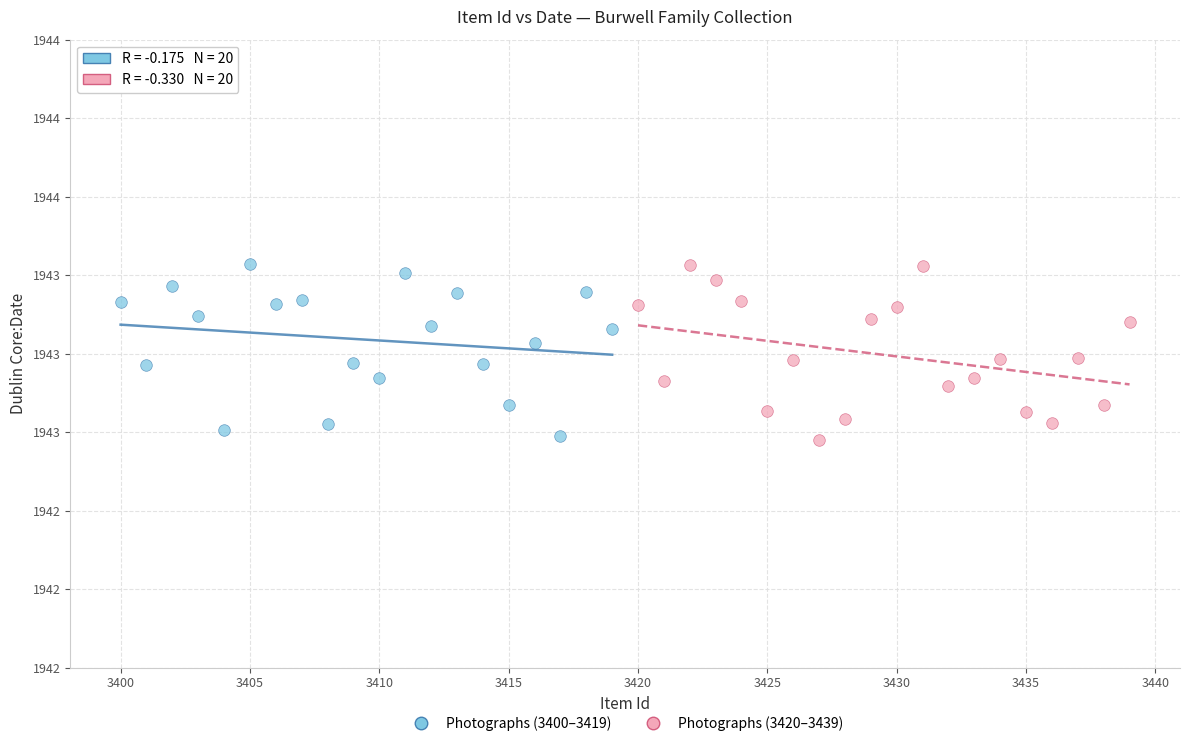

What are all the series names shown in the legend?

Photographs (3400–3419), Photographs (3420–3439)